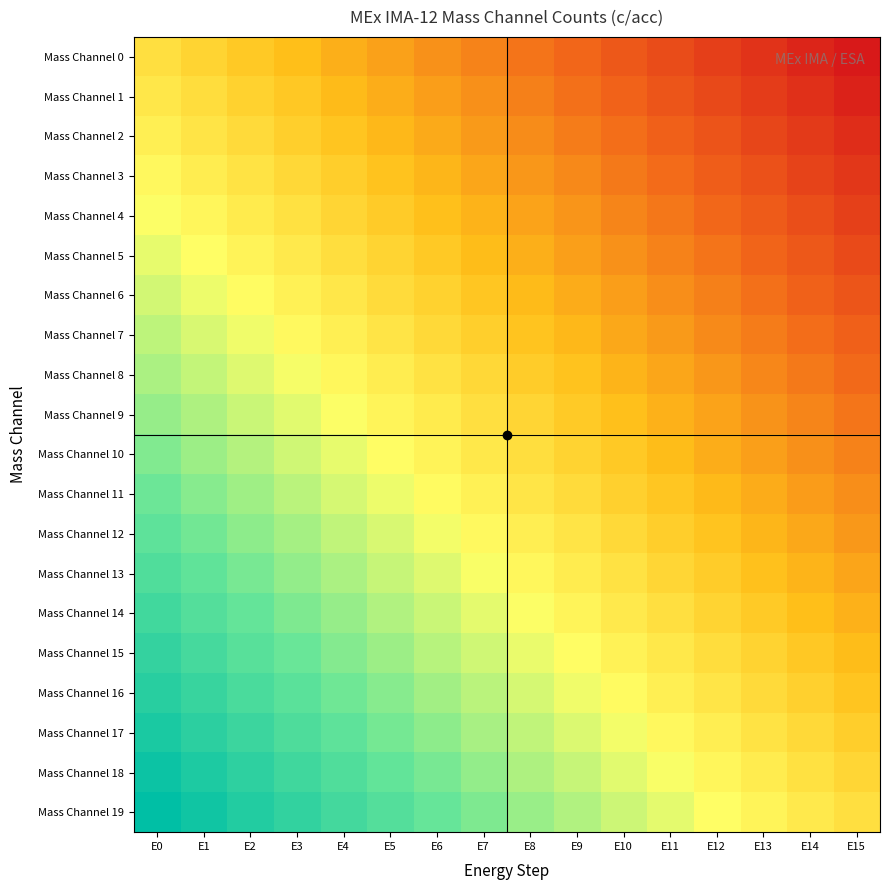

Between E6 and E14, which is larger?

E6